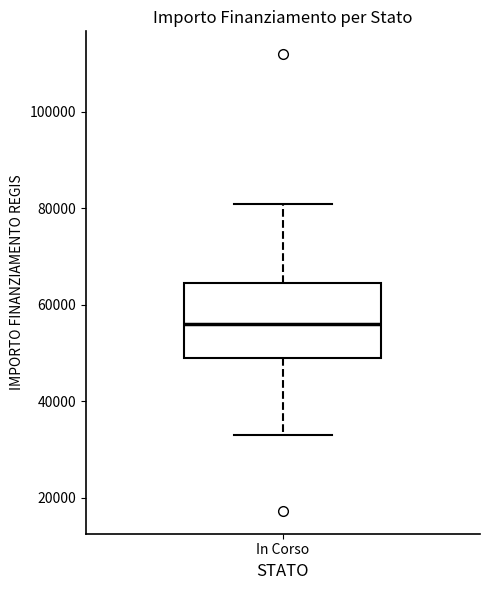

Read this box plot against the y-axis: the position of the median line, the range covered by the box, and the ends of both whiskers. The values are not printed on the chart, so give them approximately, as read against the axis.

median 56000, box 50000 to 64000, whiskers 32000 to 80000